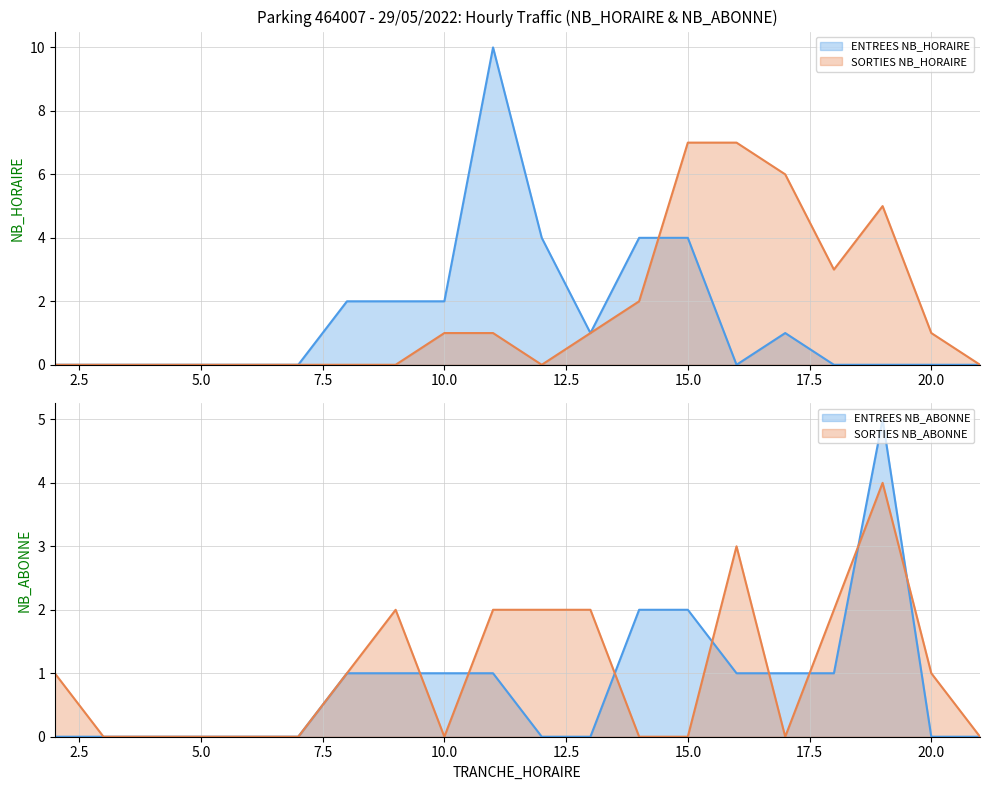

What is the highest value of the SORTIES NB_ABONNE series?

4